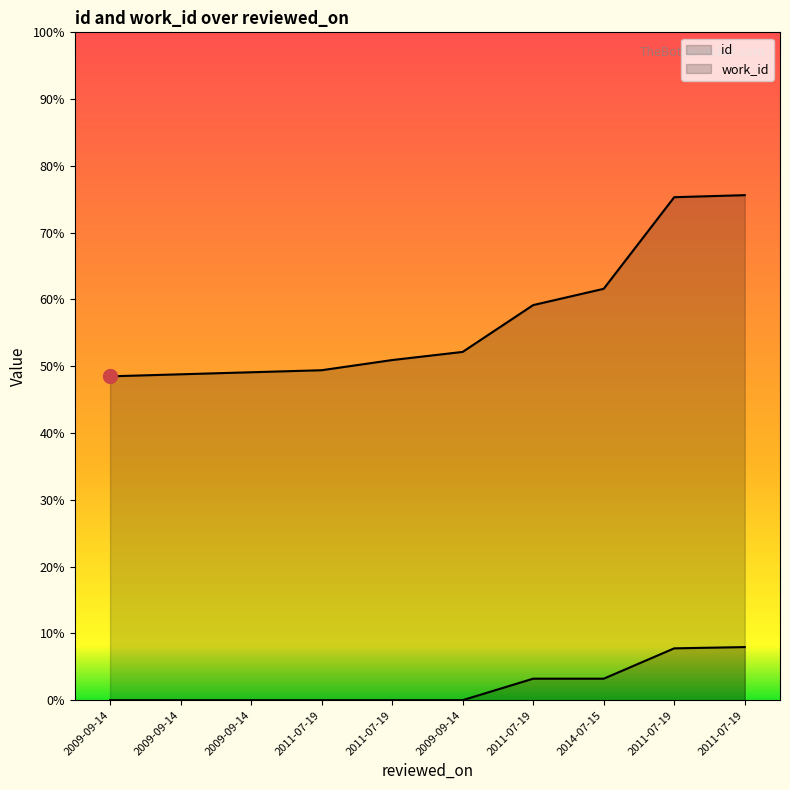

True or false: id and work_id cross at least once.

False